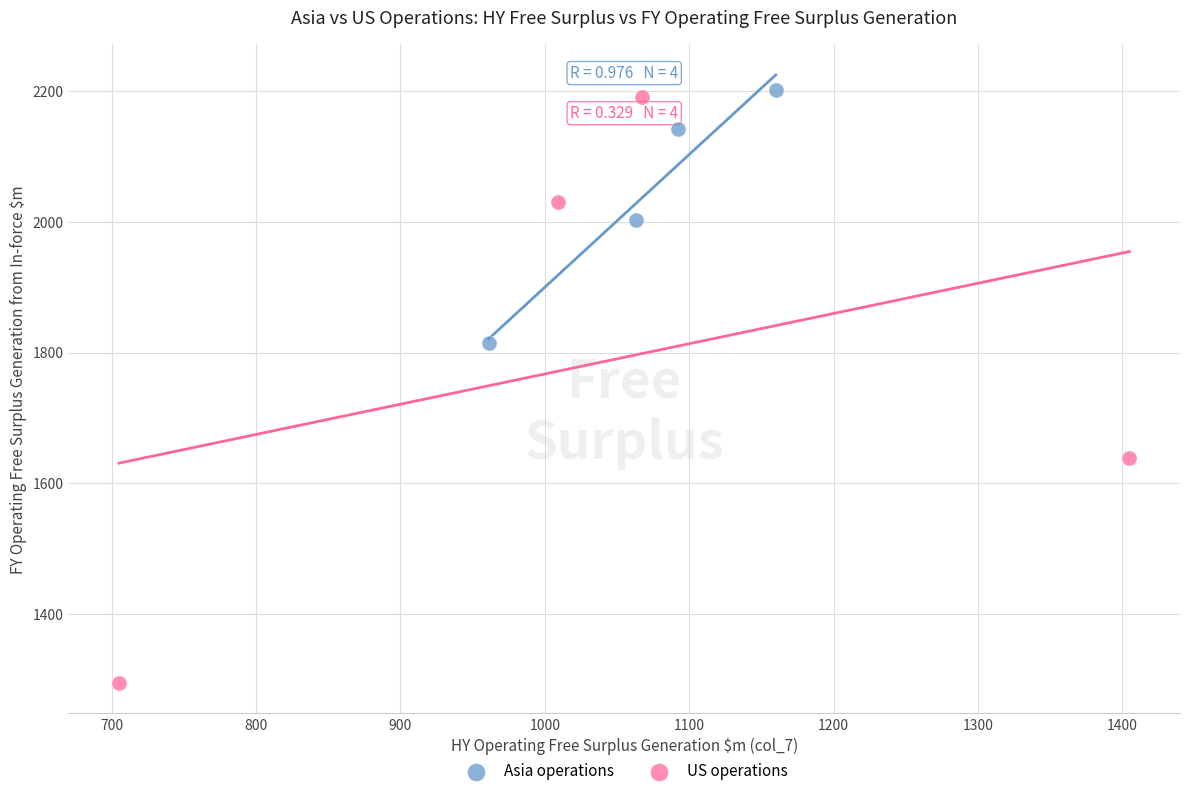

Which series contains the lowest Y value?

US operations